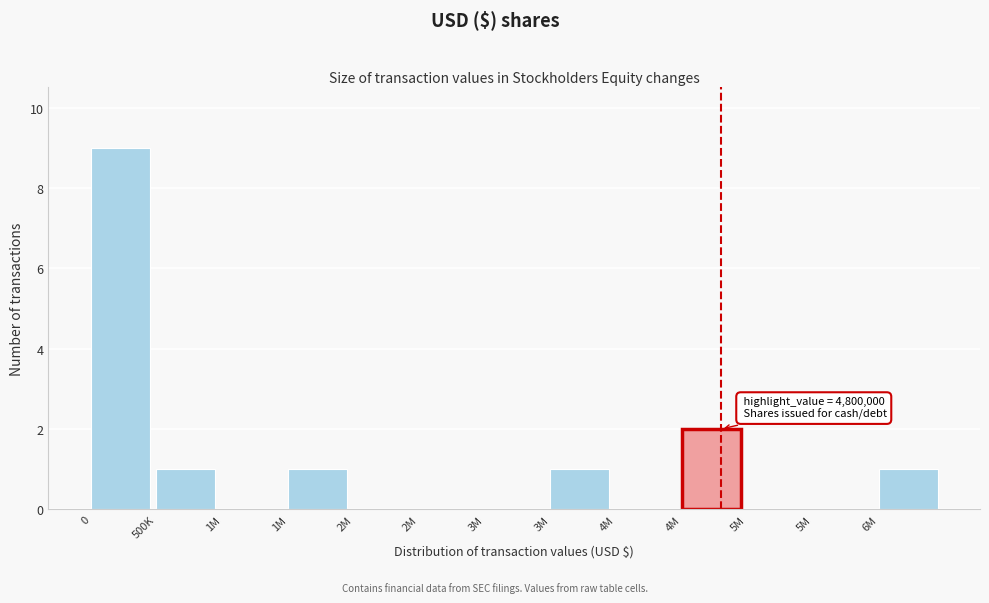

Are the bars horizontal?

No